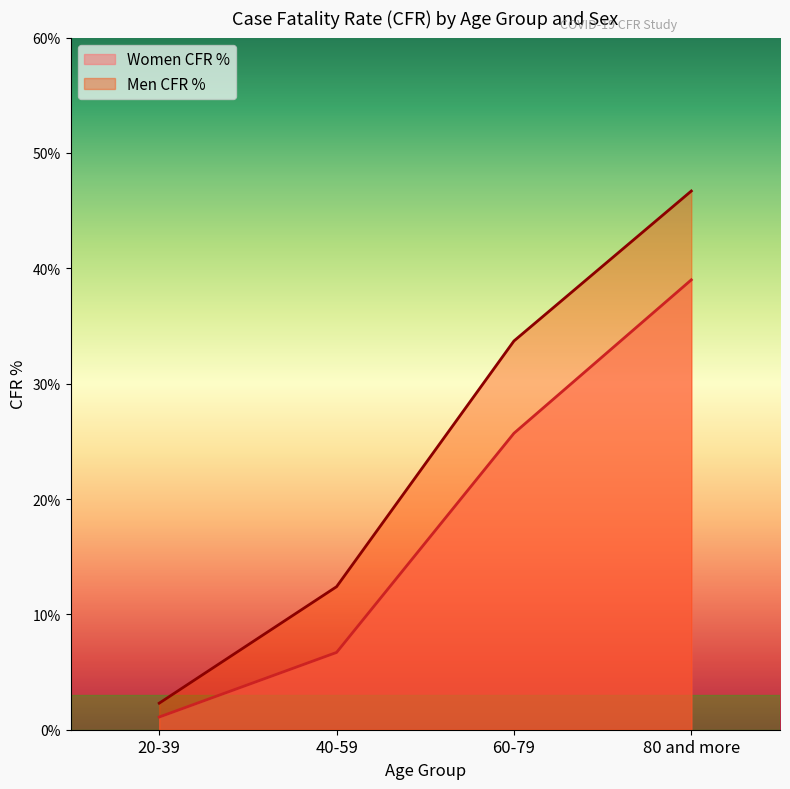

What is the total value across all series at 20-39?

3.4